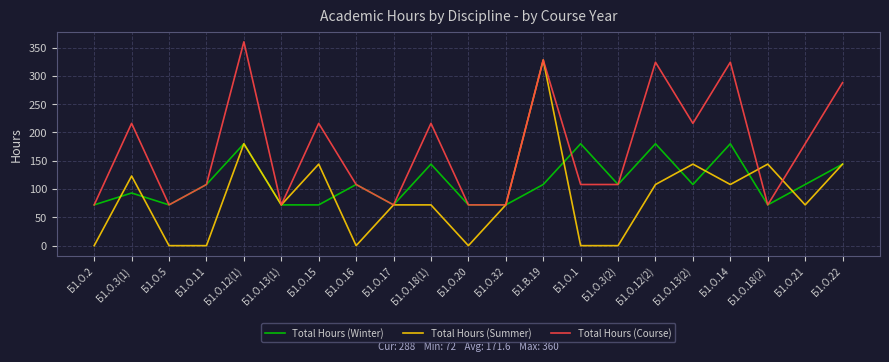

The Total Hours (Summer) series shows 181 at Б1.О.11. True or false?

False